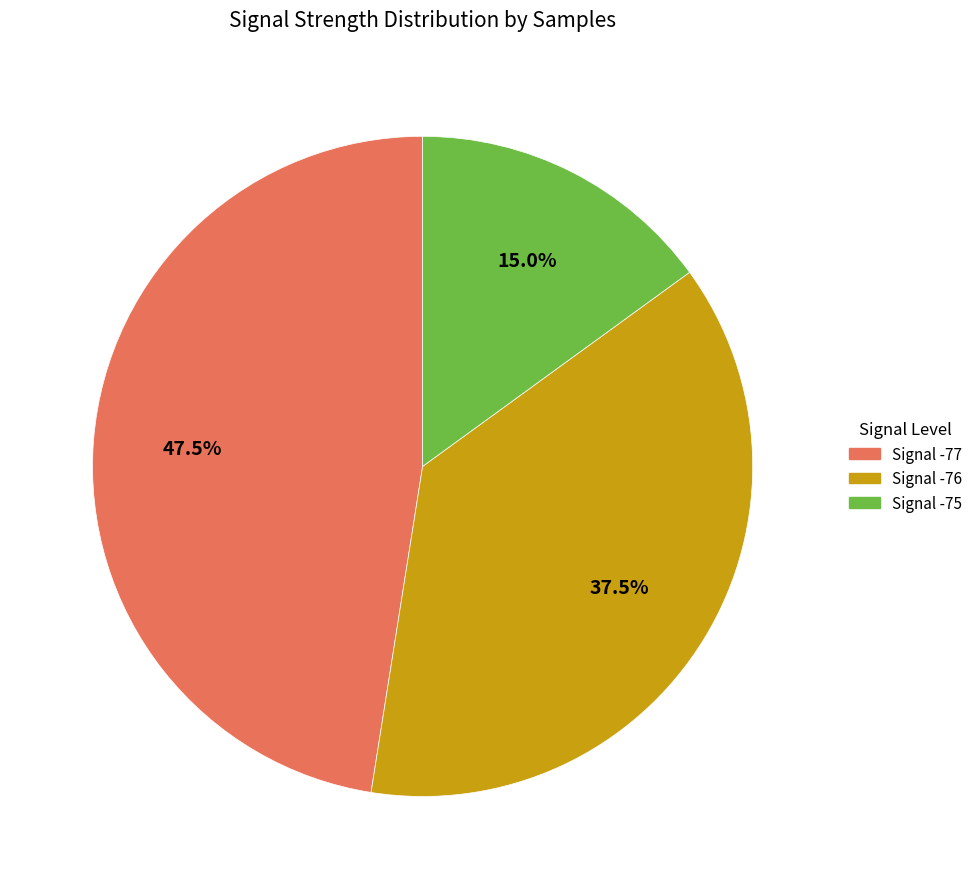

Does any single category account for the majority?

No